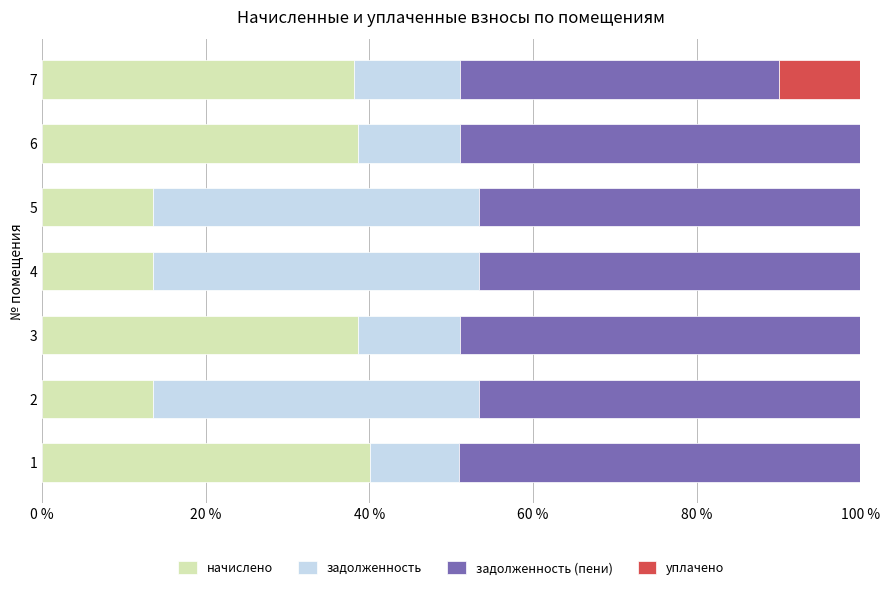

What are all the series names shown in the legend?

начислено, задолженность, задолженность (пени), уплачено